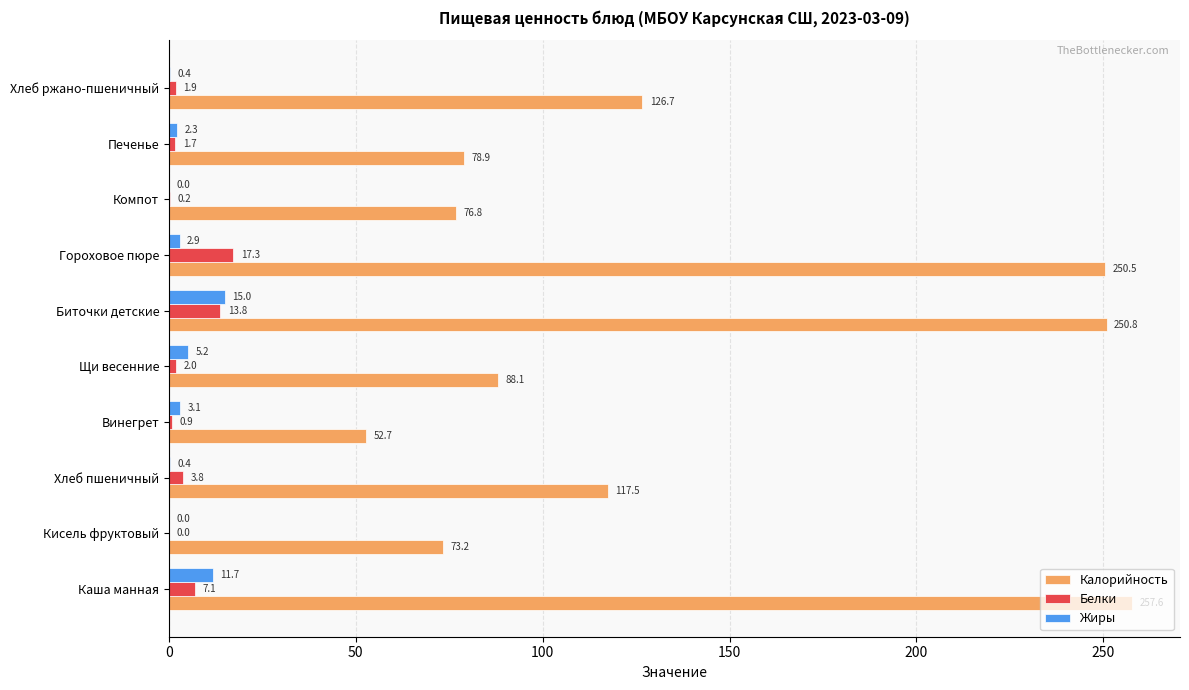

How many values in the Белки series exceed 1?

7